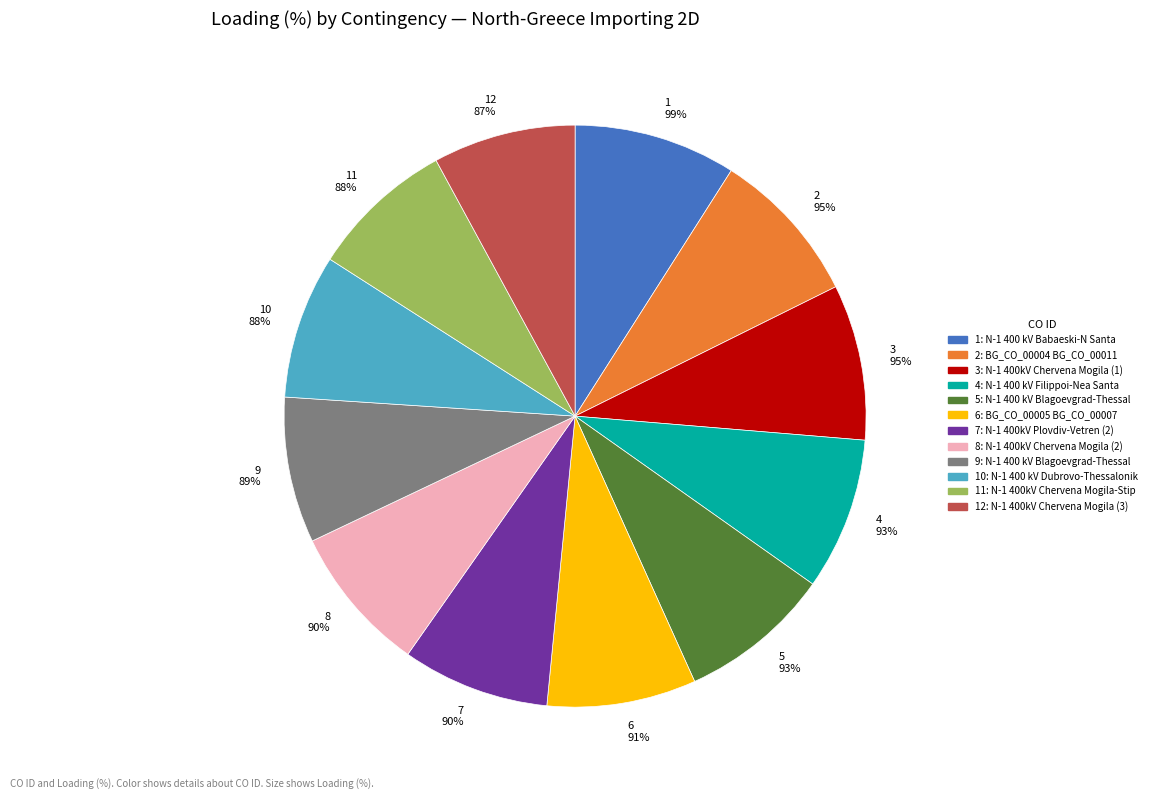

Which category has the biggest portion of the pie?

N-1 400 kV Babaeski-N Santa